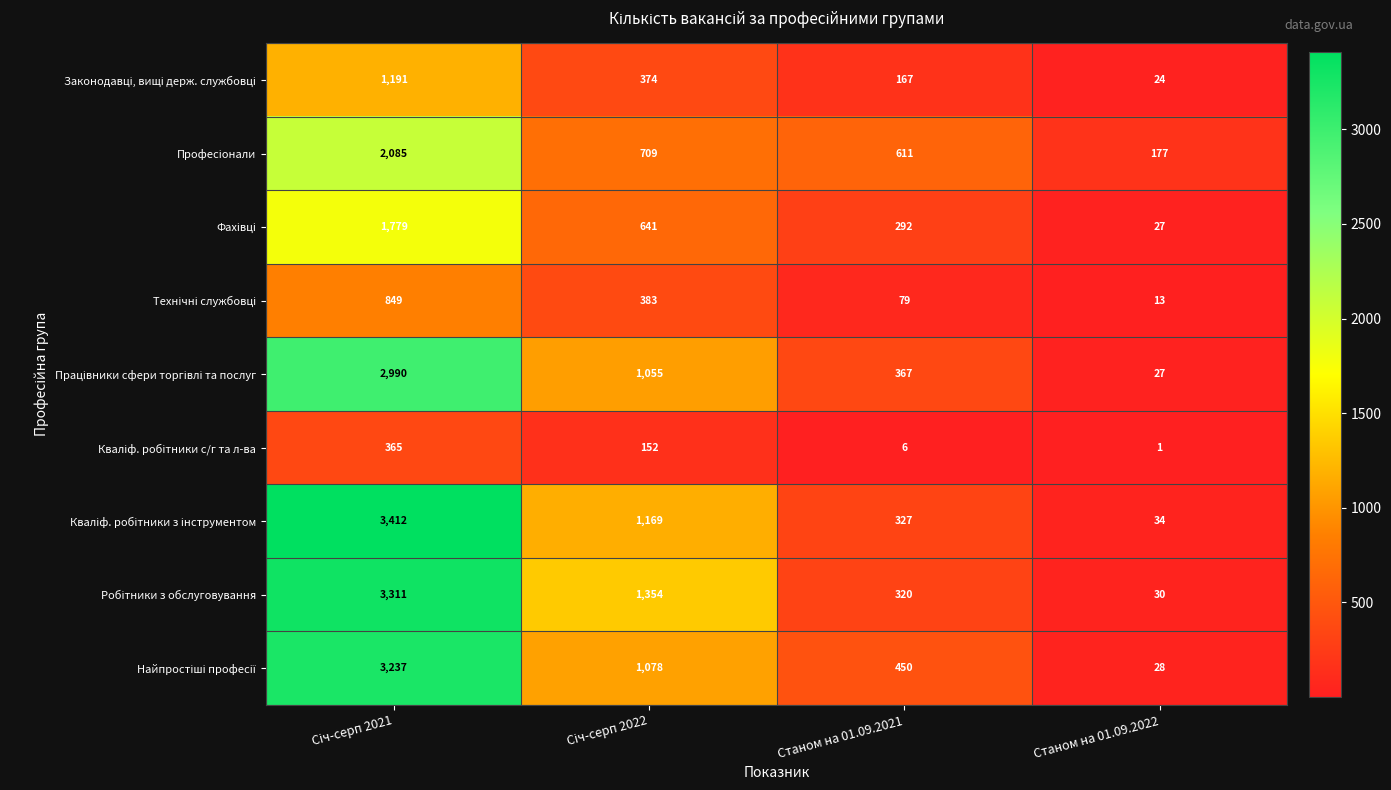

What is the total value across all series at Станом на 01.09.2022?

361